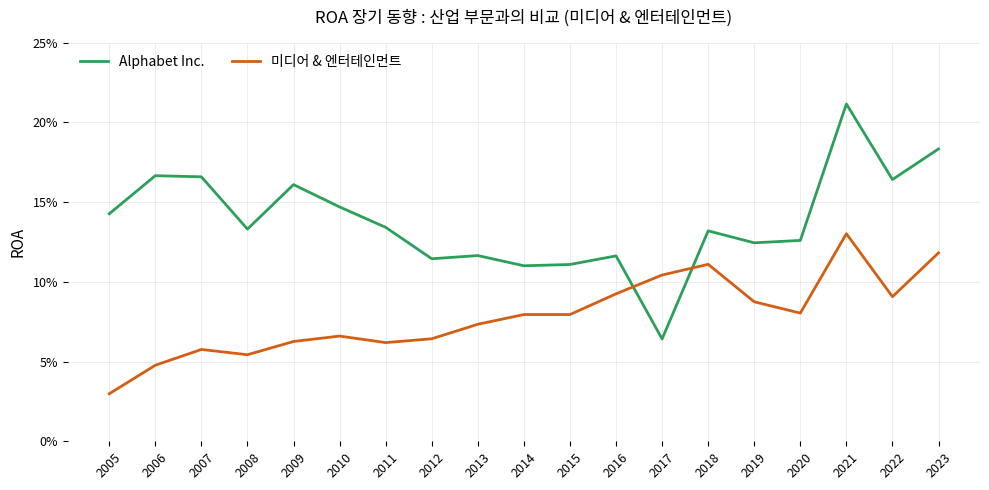

Which series has the largest range (max minus min)?

Alphabet Inc.